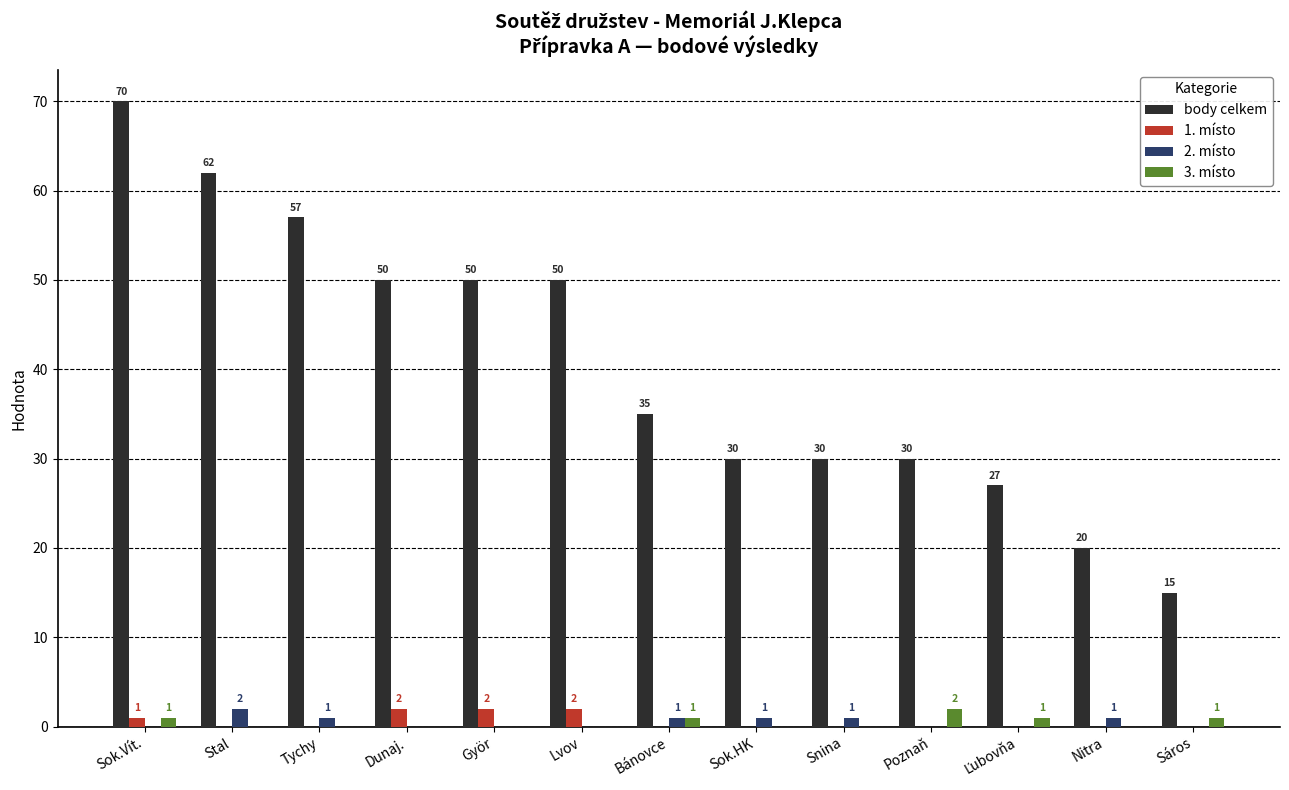

What is the sum of all 3. místo values?

6